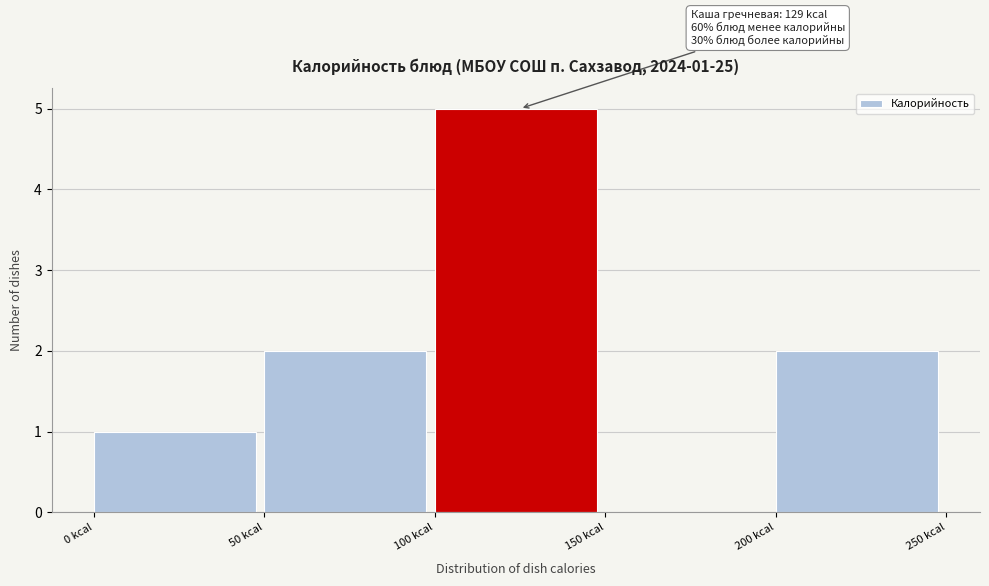

Which range on the x-axis has the tallest bar?

100 to 150